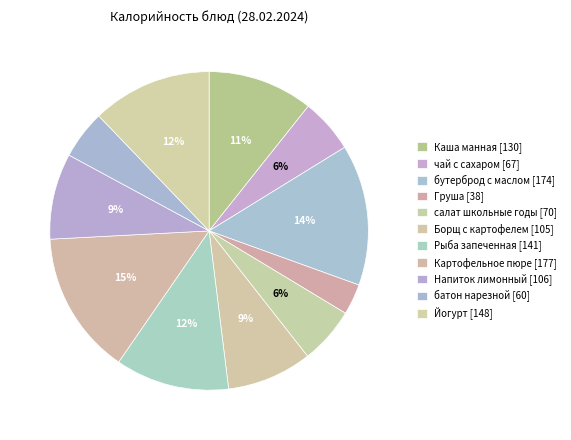

Which slice is the smallest?

Груша